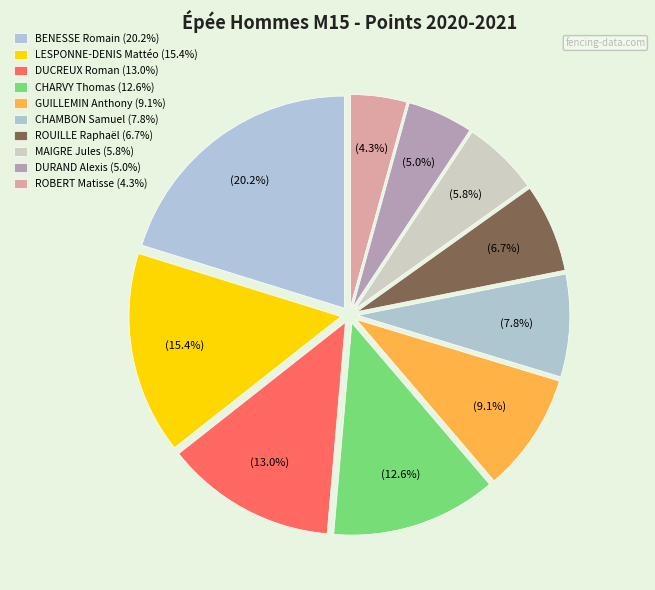

To the nearest percent, what percentage of the pie is LESPONNE-DENIS Mattéo?

15%